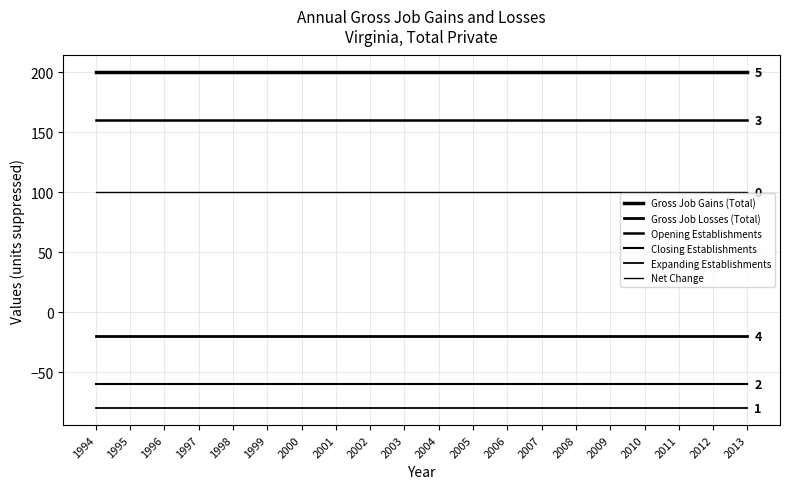

Which series has the largest total across all categories?

Gross Job Gains (Total)